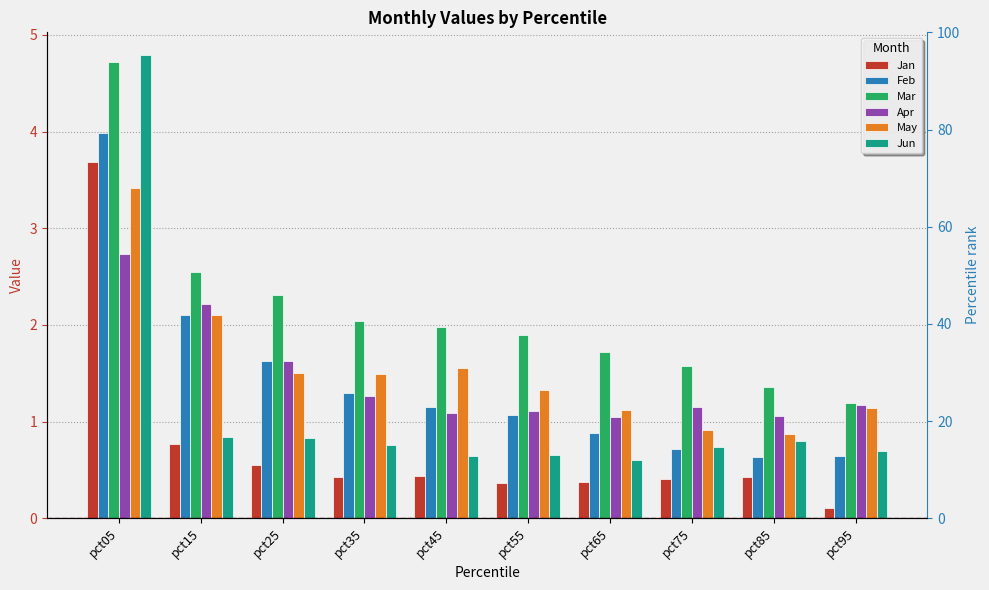

What is the difference between the maximum and second lowest values in the Feb series?

3.3